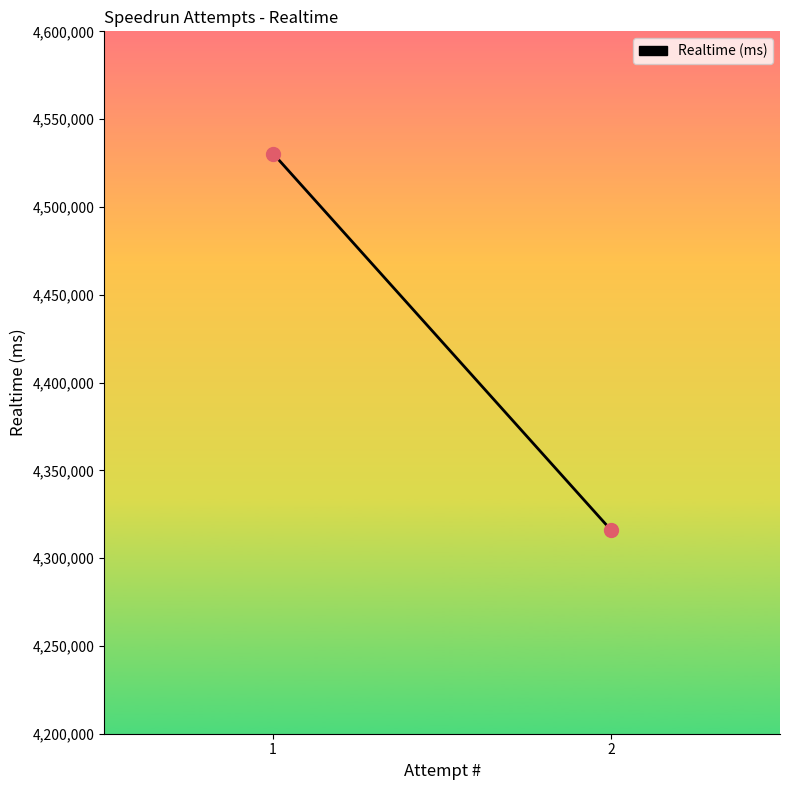

What is the average Y value?

4423178